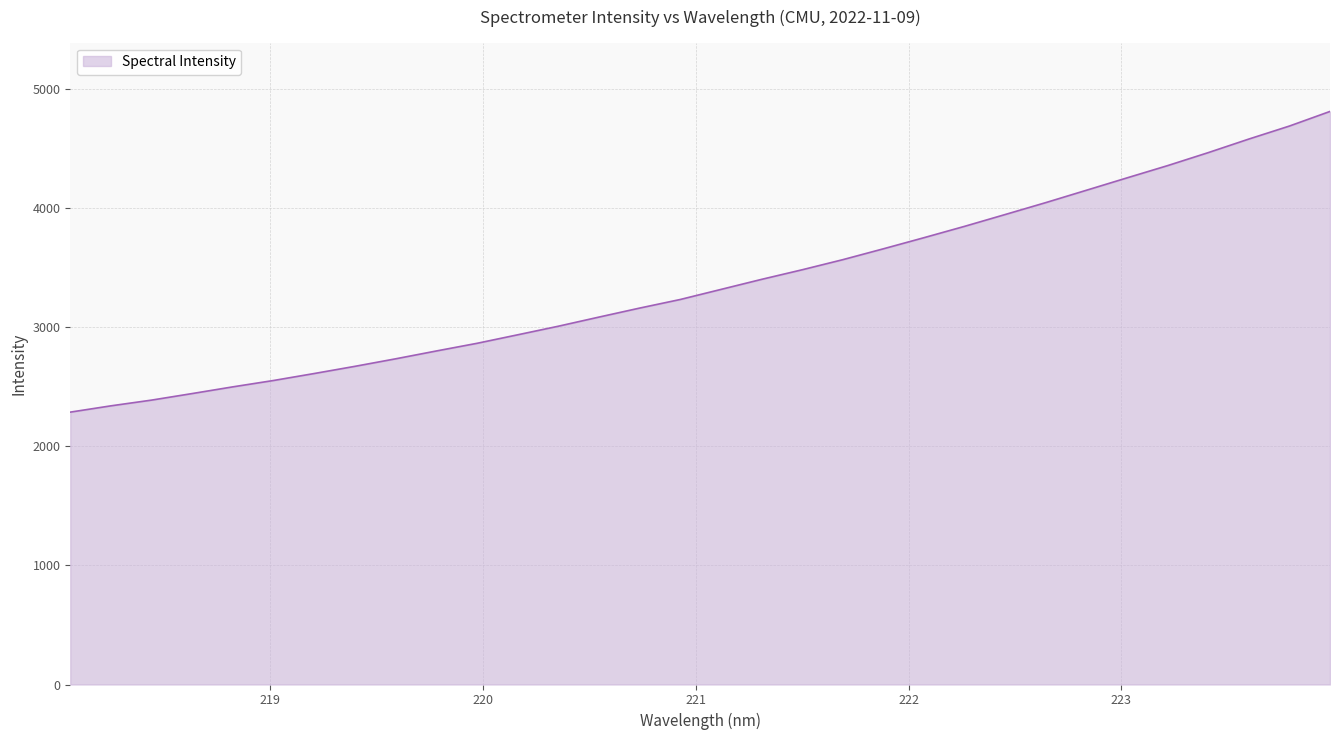

List the labels in order of value, smallest first.

218.0596, 218.2508, 218.442, 218.6332, 218.8244, 219.0156, 219.2067, 219.3979, 219.589, 219.7801, 219.9712, 220.1623, 220.3533, 220.5444, 220.7354, 220.9264, 221.1174, 221.3083, 221.4993, 221.6902, 221.8812, 222.0721, 222.263, 222.4538, 222.6447, 222.8355, 223.0264, 223.2172, 223.408, 223.5987, 223.7895, 223.9802